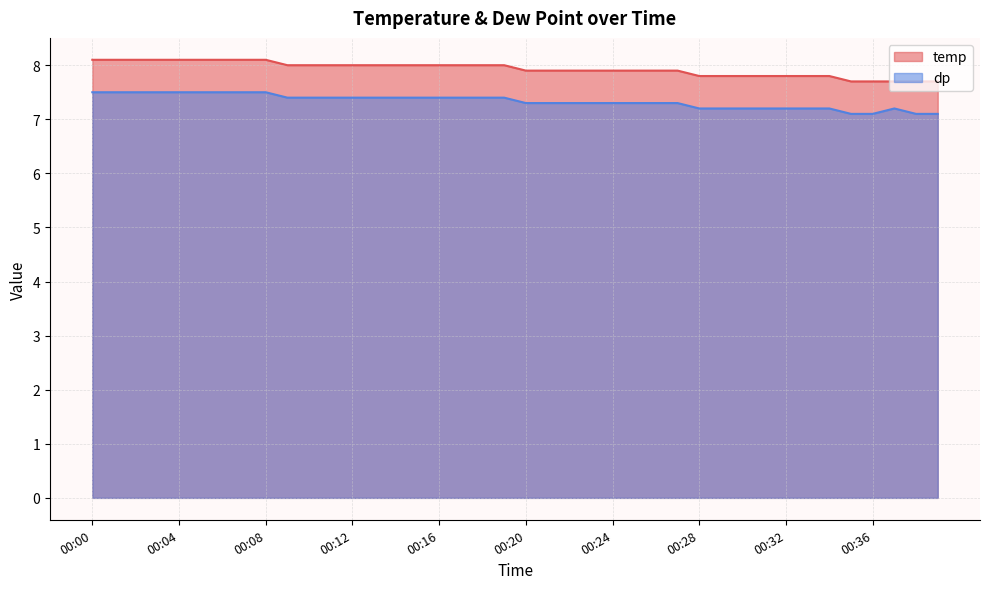

Rank the series at 00:10 from lowest to highest value.

dp, temp